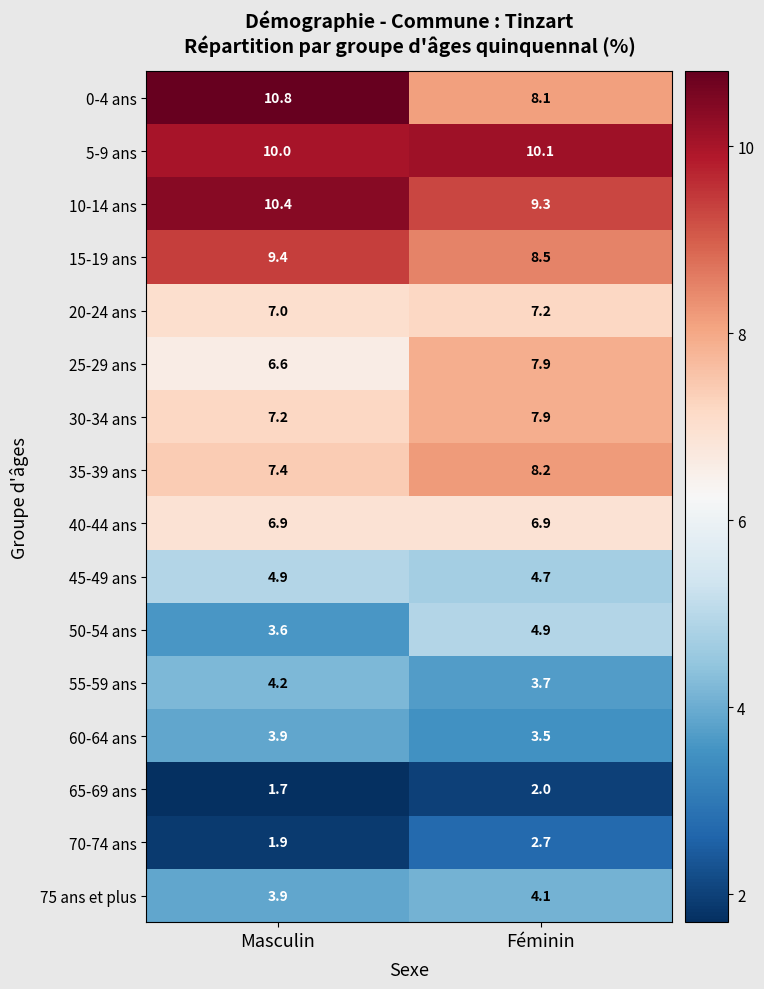

True or false: 45-49 ans has a value of 4.9 at Masculin.

True